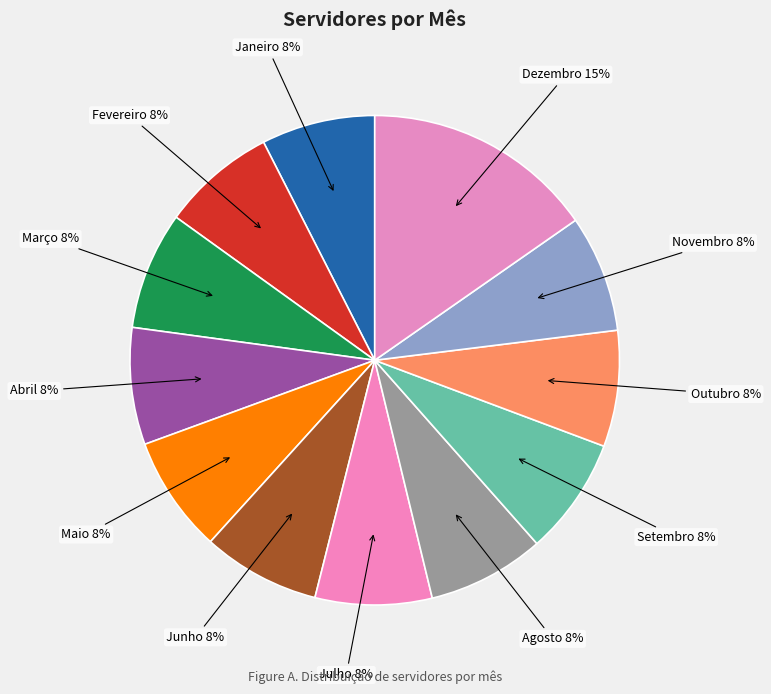

Is there a majority slice in this chart?

No